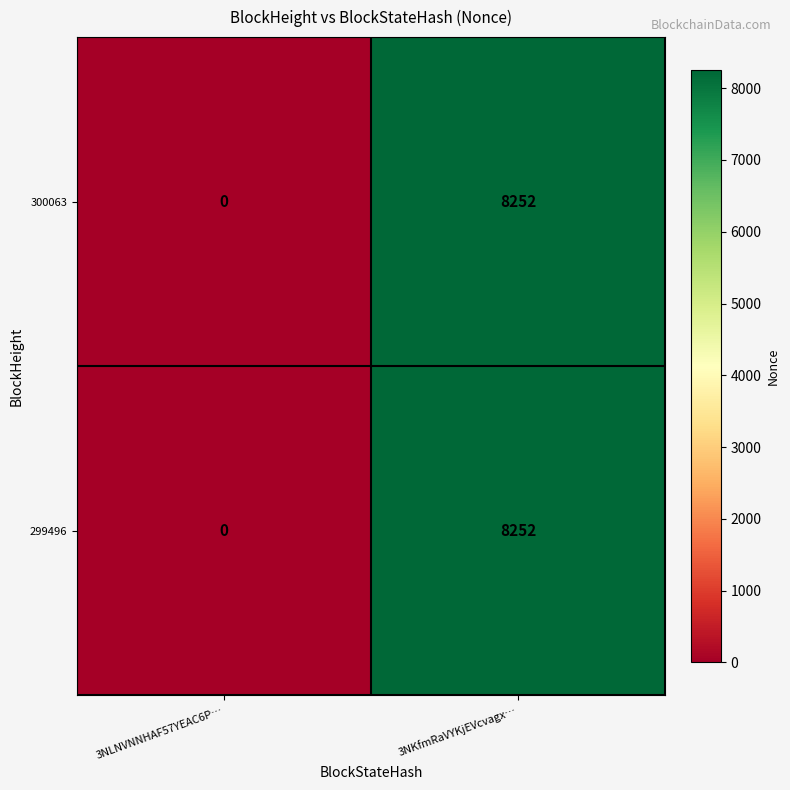

What is the average value of the 299496 series?

4126